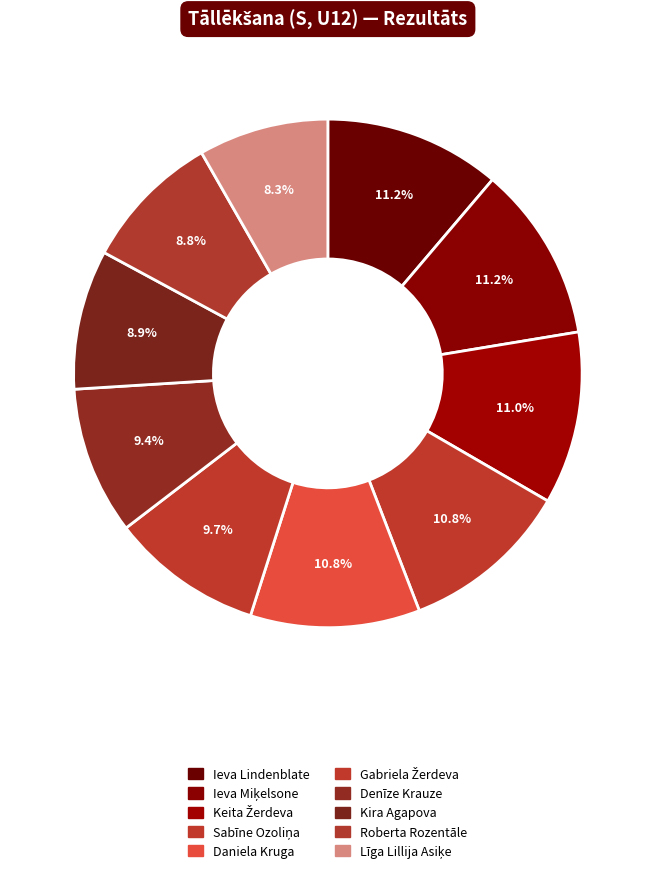

How many segments does this pie chart have?

10